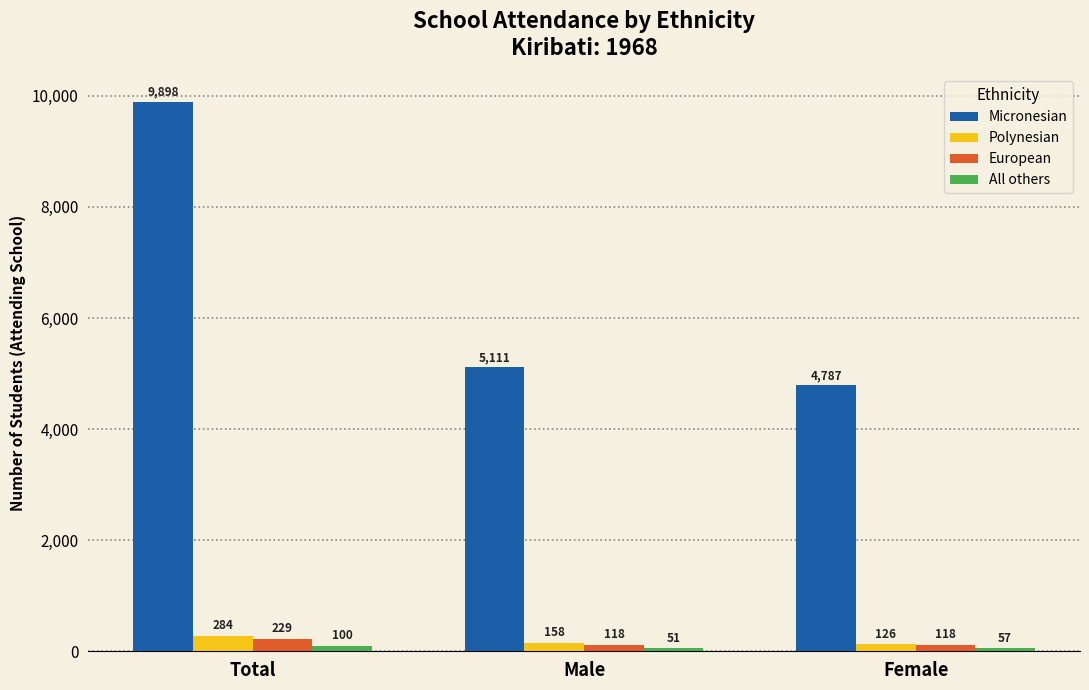

Which series has the largest total across all categories?

Micronesian